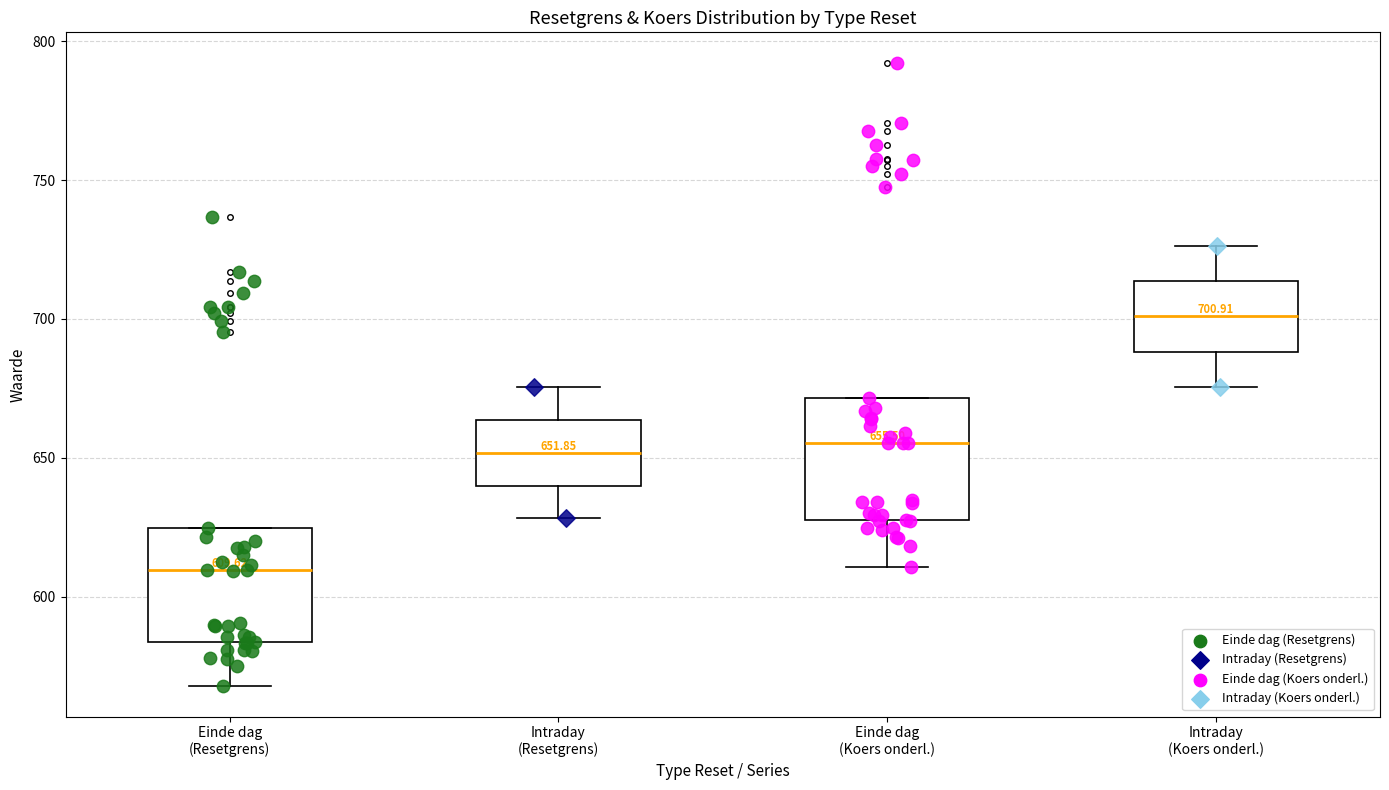

Which box's median line is the highest?

Intraday (Koers onderl.)